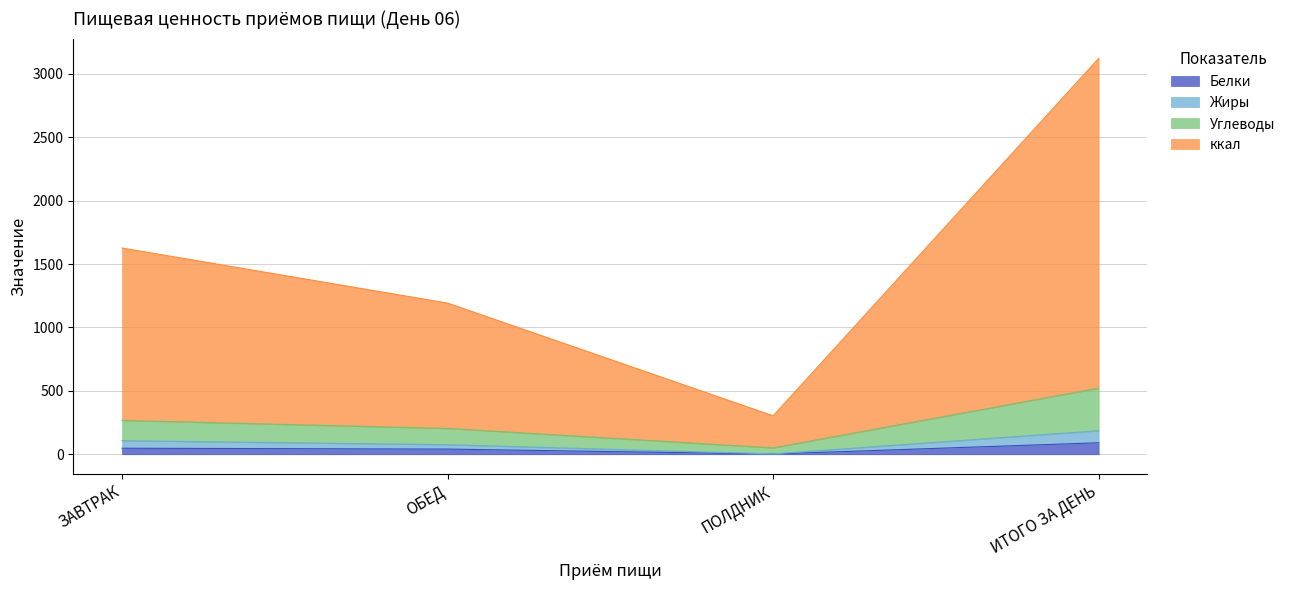

At which category is the sum across all series the highest?

ИТОГО ЗА ДЕНЬ